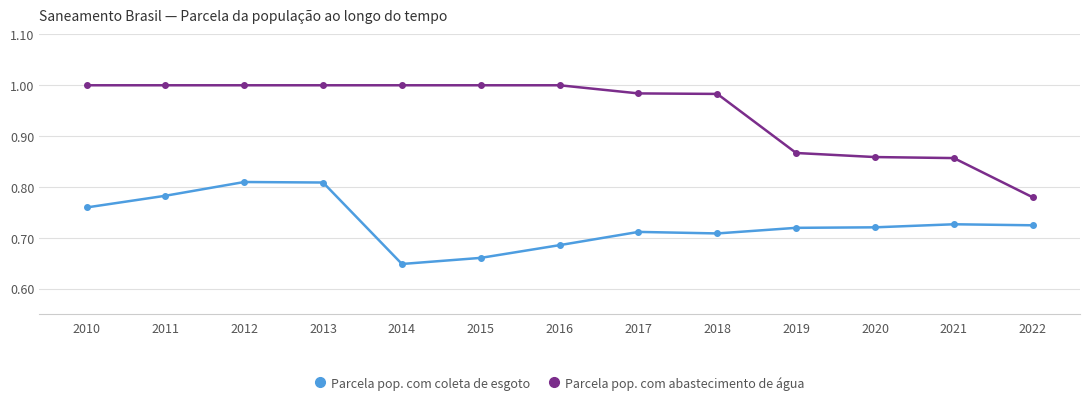

True or false: Parcela pop. com coleta de esgoto and Parcela pop. com abastecimento de água intersect in this chart.

False